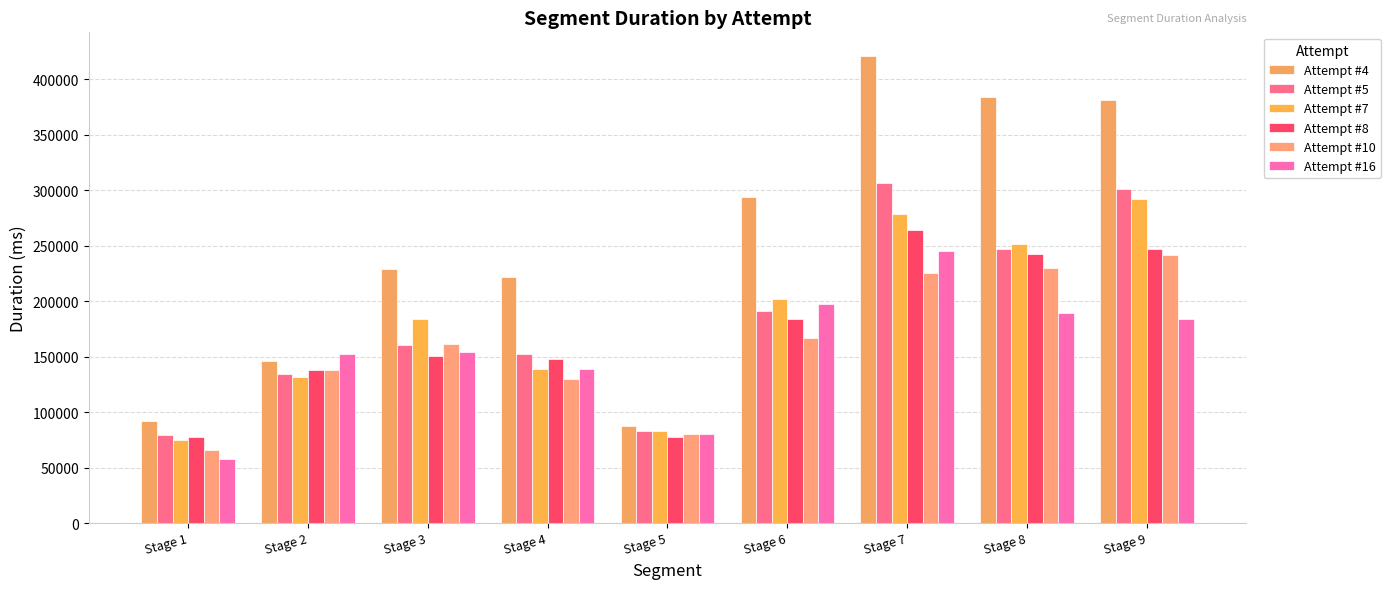

What value does the Attempt #8 series have at Stage 5?

77623